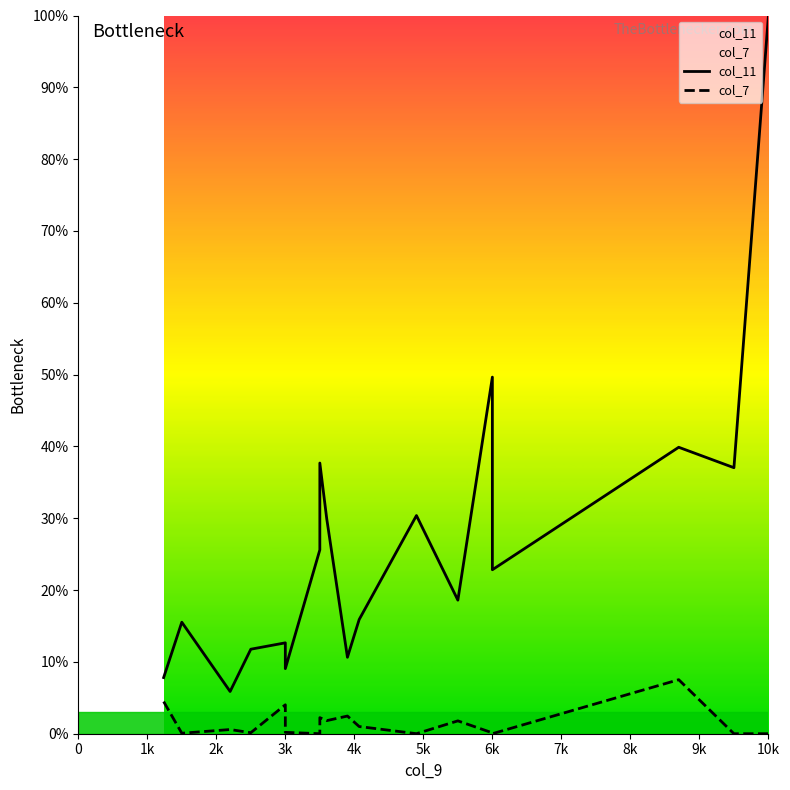

In col_11, how many points are lower than both neighbors (excluding endpoints)?

6